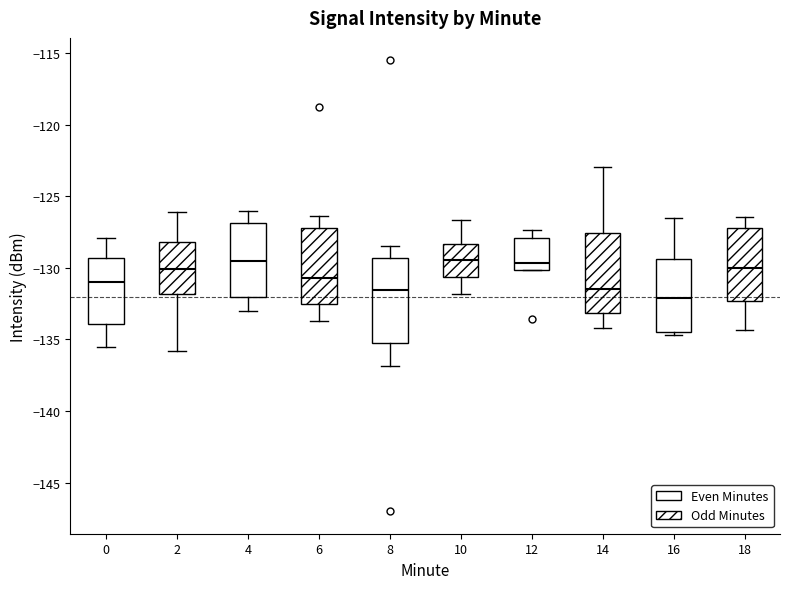

Reading left to right, transcribe this box plot: for each box, give where its median line is, the range the box spans, and where its two whiskers end, as read against the y-axis. The values are not printed on the chart, so give them approximately, as read against the axis.

0: median -131.0, box -134.0 to -129.5, whiskers -135.5 to -128.0
2: median -130.0, box -132.0 to -128.0, whiskers -136.0 to -126.0
4: median -129.5, box -132.0 to -127.0, whiskers -133.0 to -126.0
6: median -130.5, box -132.5 to -127.0, whiskers -133.5 to -126.5
8: median -131.5, box -135.0 to -129.5, whiskers -137.0 to -128.5
10: median -129.5, box -130.5 to -128.5, whiskers -132.0 to -126.5
12: median -129.5, box -130.0 to -128.0, whiskers -130.0 to -127.5
14: median -131.5, box -133.0 to -127.5, whiskers -134.0 to -123.0
16: median -132.0, box -134.5 to -129.5, whiskers -134.5 (just below the box's lower edge) to -126.5
18: median -130.0, box -132.5 to -127.0, whiskers -134.5 to -126.5